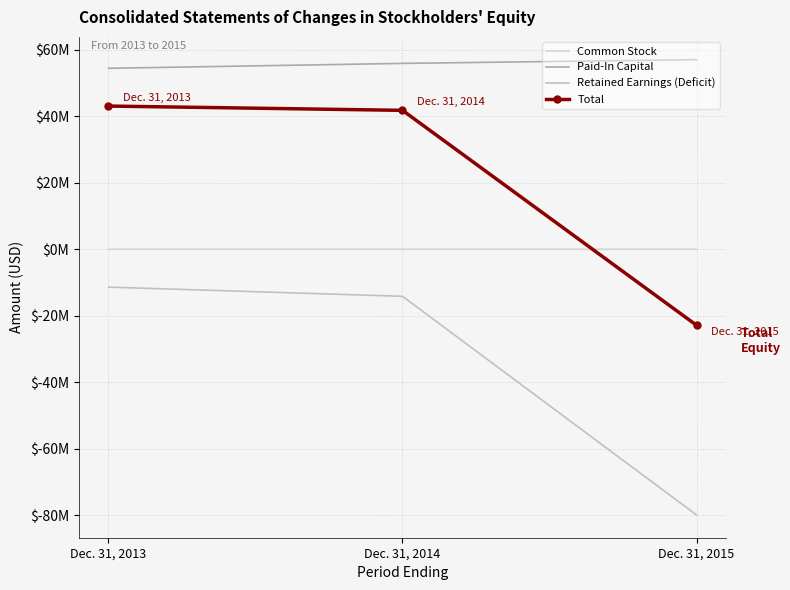

The value of Total at Dec. 31, 2014 is 8828792. True or false?

False